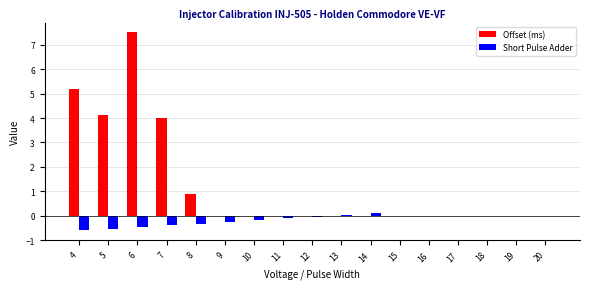

What value does the Short Pulse Adder series have at 6?

-0.5